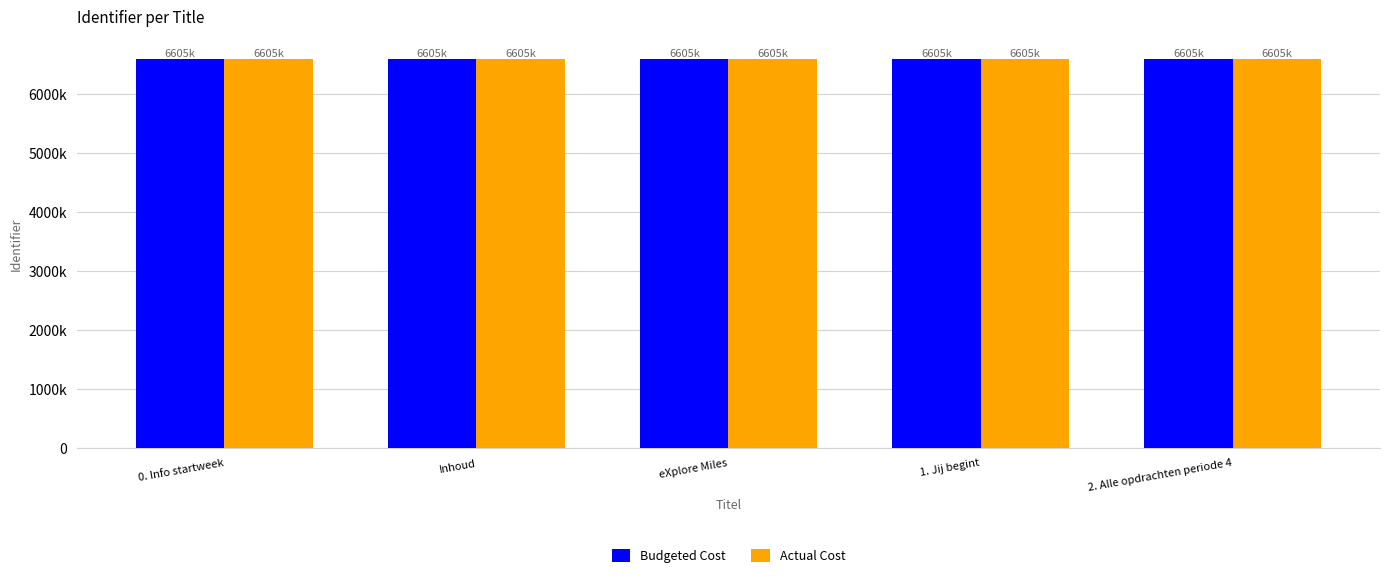

Reading left to right, list all the values displayed in this chart.

Budgeted Cost: 0. Info startweek=6604781	Inhoud=6604782	eXplore Miles=6604786	1. Jij begint=6604792	2. Alle opdrachten periode 4=6604794
Actual Cost: 0. Info startweek=6604781	Inhoud=6604782	eXplore Miles=6604786	1. Jij begint=6604792	2. Alle opdrachten periode 4=6604794